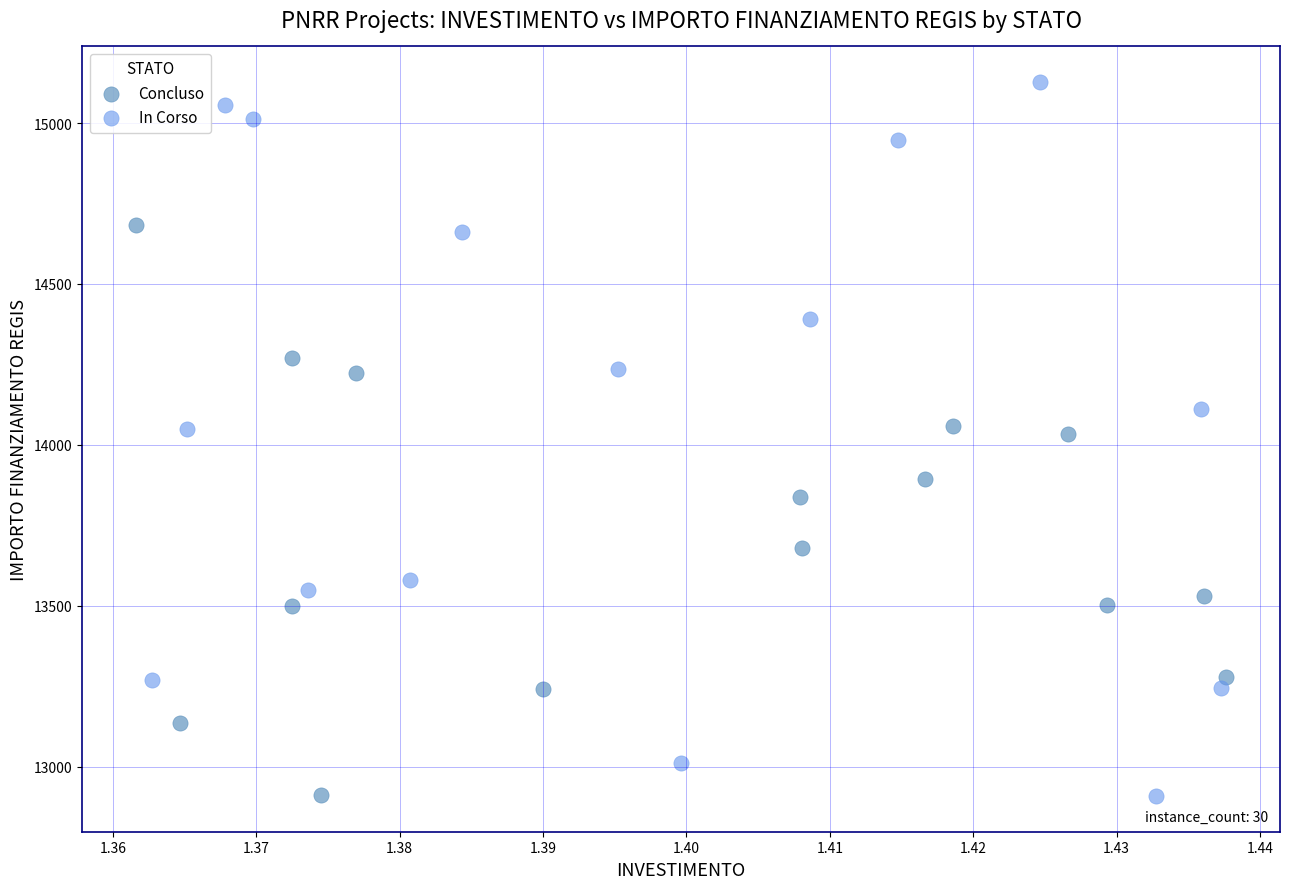

Which series has the widest spread of Y values?

In Corso